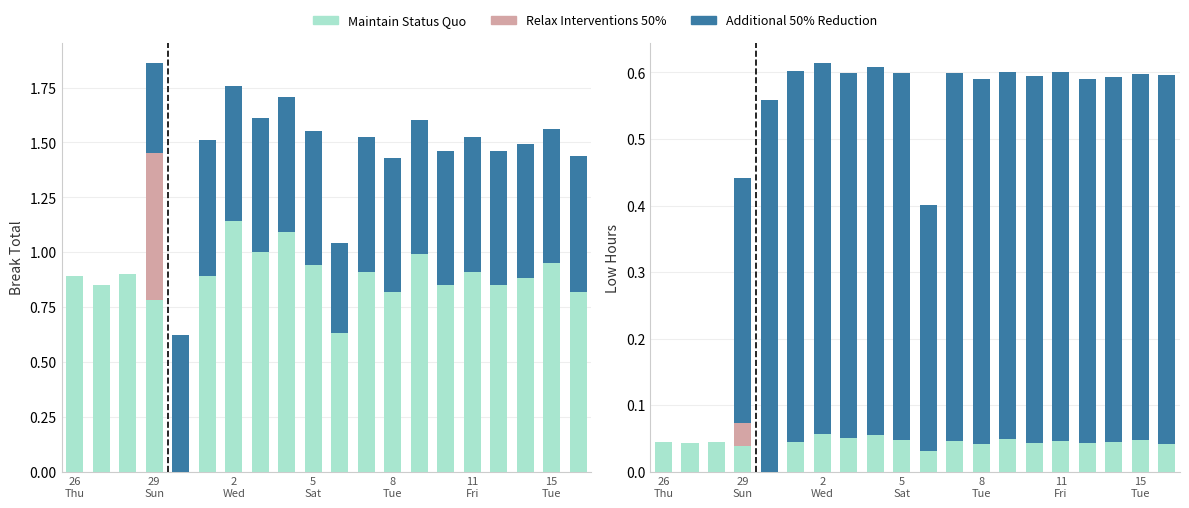

What is the difference between the maximum and minimum values in the Additional 50% Reduction series?

0.6